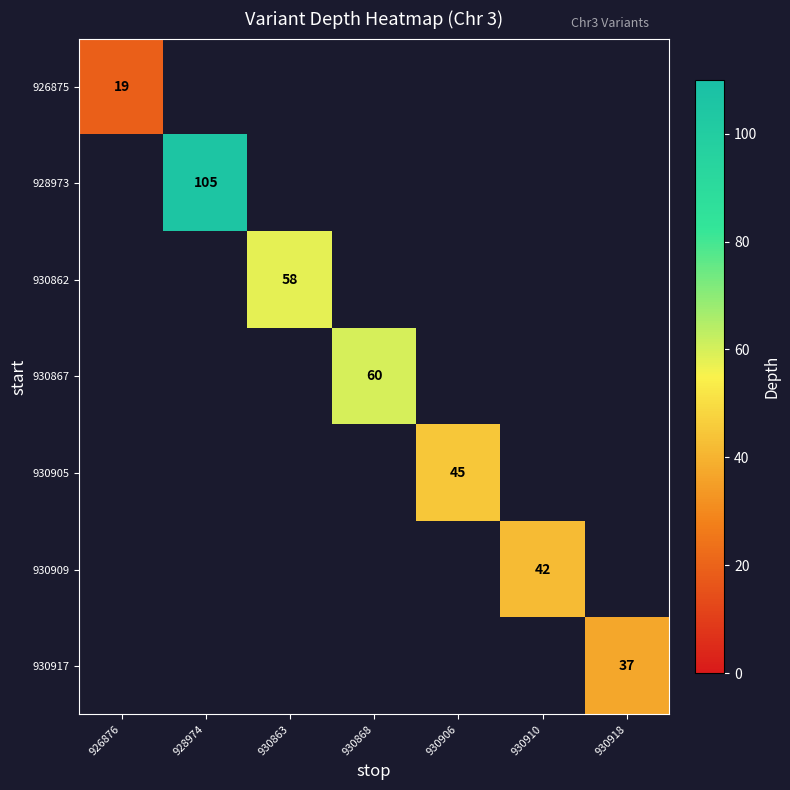

Which label corresponds to the largest value in the chart?

928974